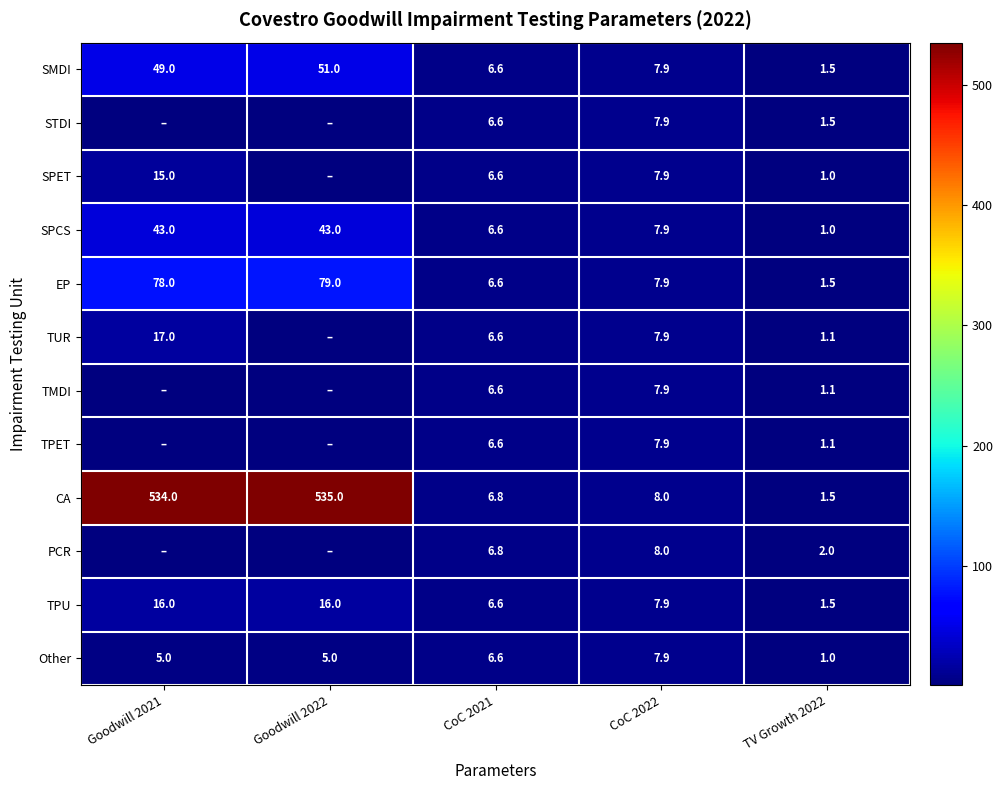

At which label does TPU first exceed 7?

Goodwill 2021